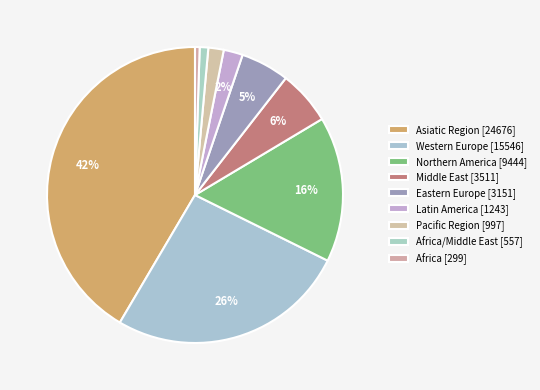

How many segments does this pie chart have?

9